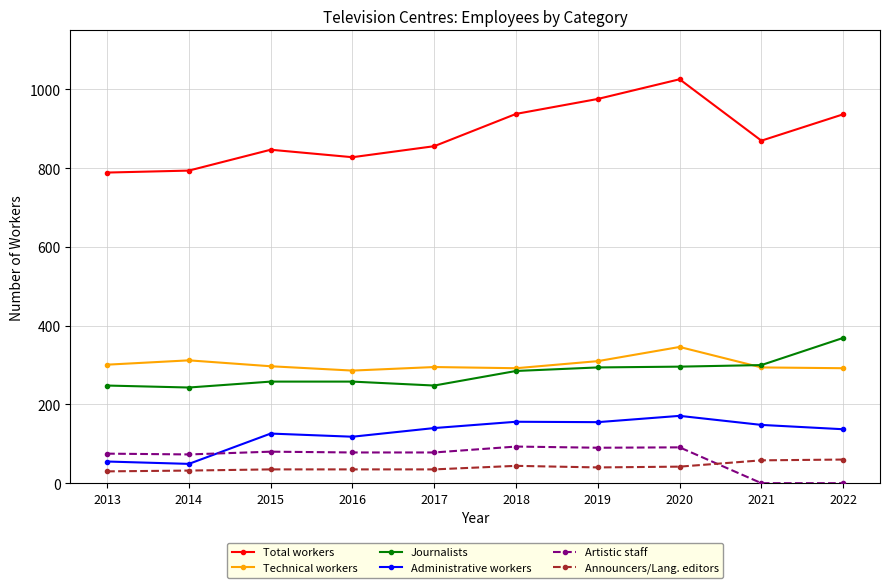

Read the Artistic staff value at 2016.

78